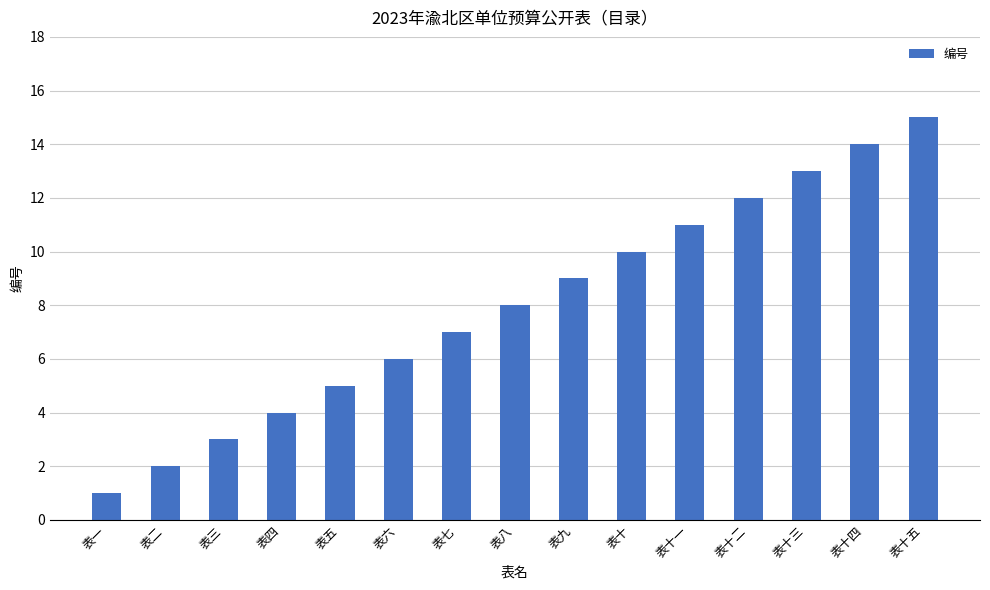

Which has a higher value, 表八 or 表十四?

表十四